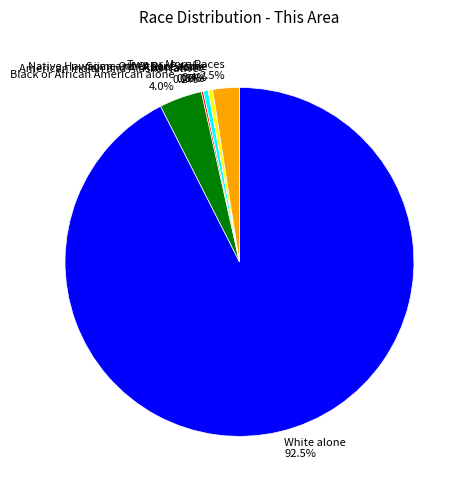

How many segments does this pie chart have?

7